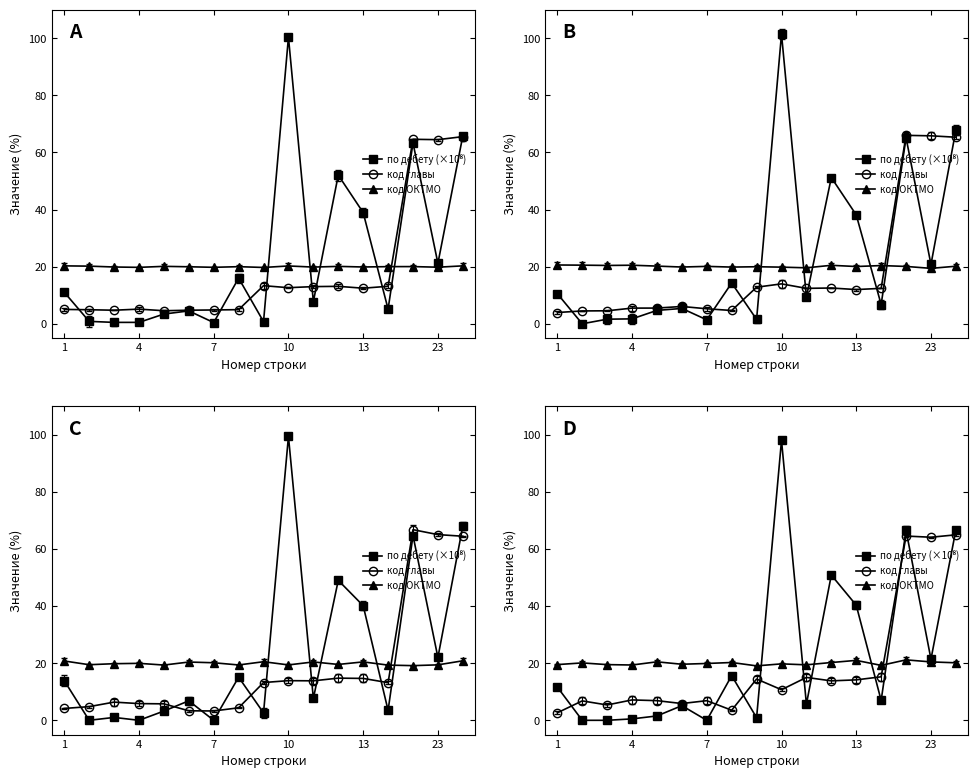

At which label does по дебету (×10⁸) first exceed 6?

1